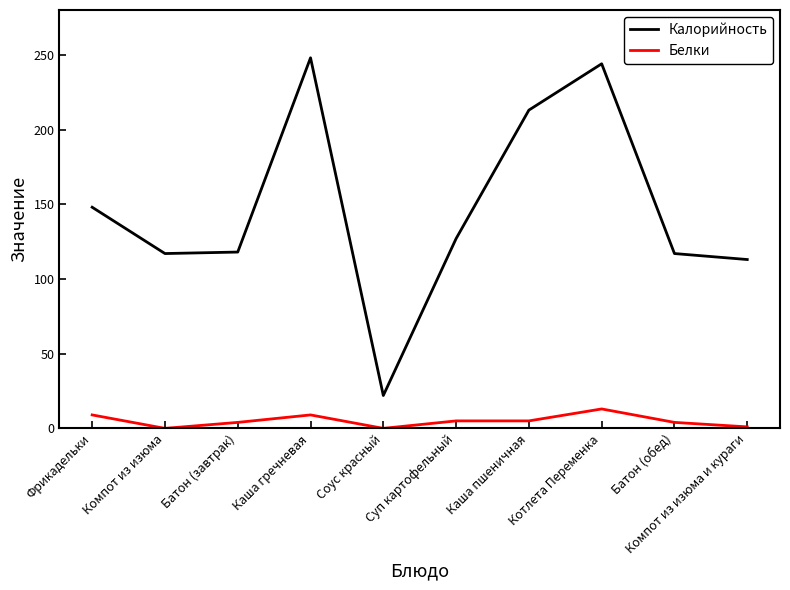

At which label does Калорийность reach its minimum?

Соус красный